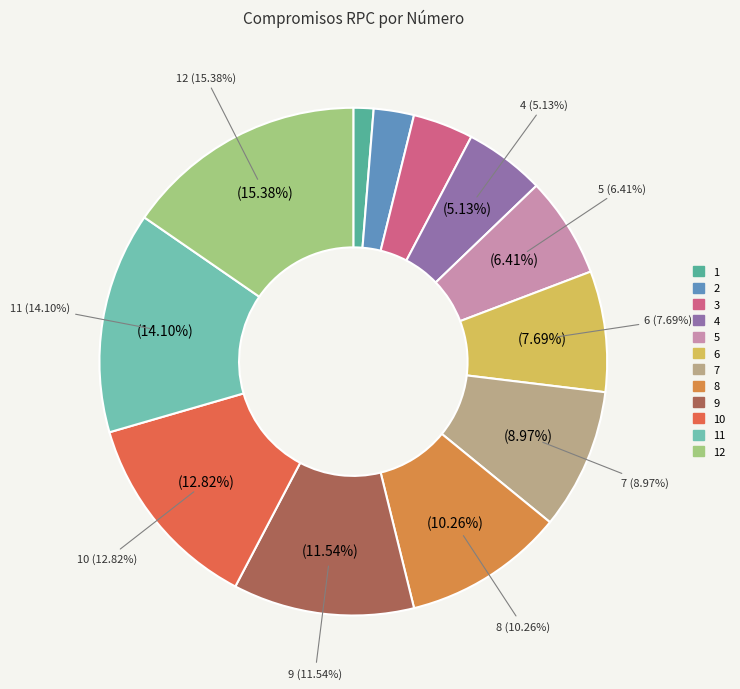

What percentage is the 2 slice, to the nearest percent?

3%